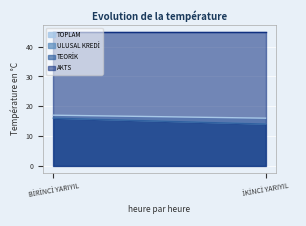

Which label corresponds to the smallest value in the chart?

İKİNCİ YARIYIL